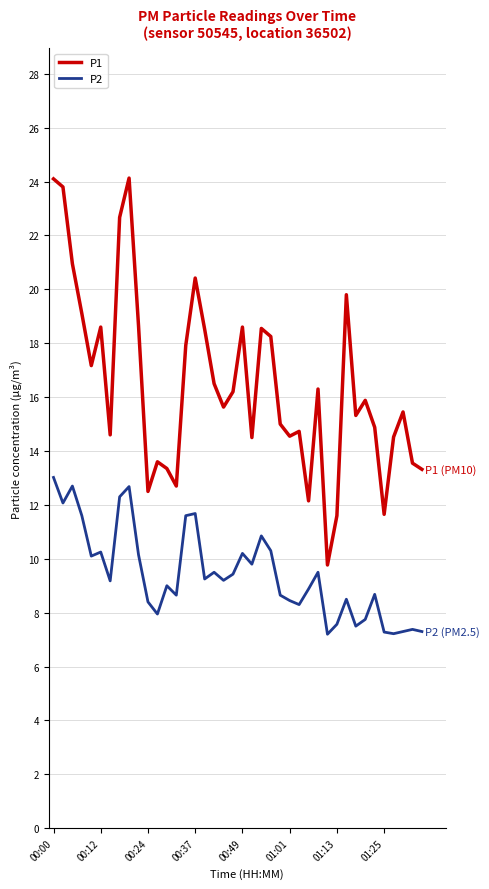

What is the difference between the maximum and minimum values in the P1 series?

14.4